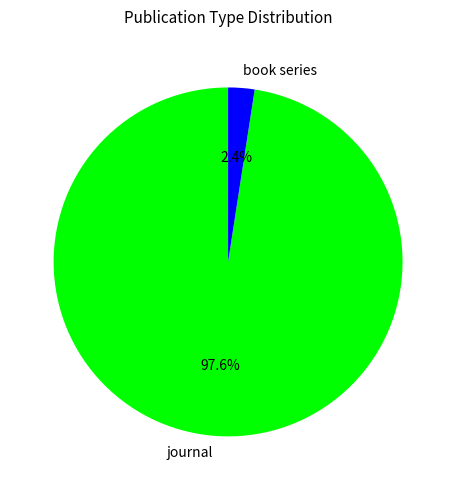

Which slice represents more than half of the pie?

journal